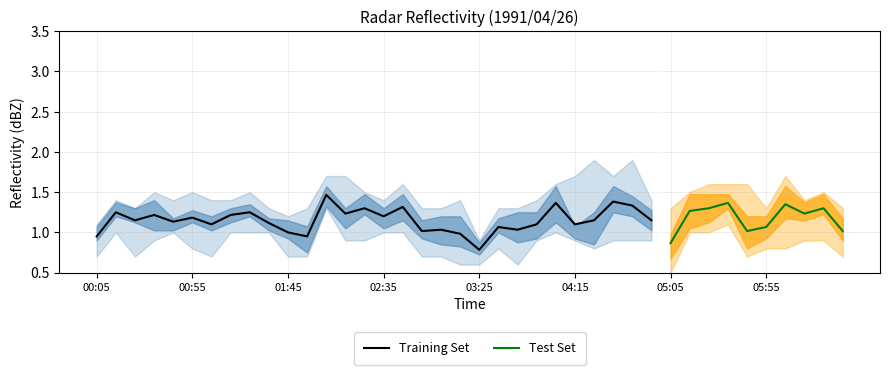

Is it true that  10.575 equals 0.6 at 02:45?

False